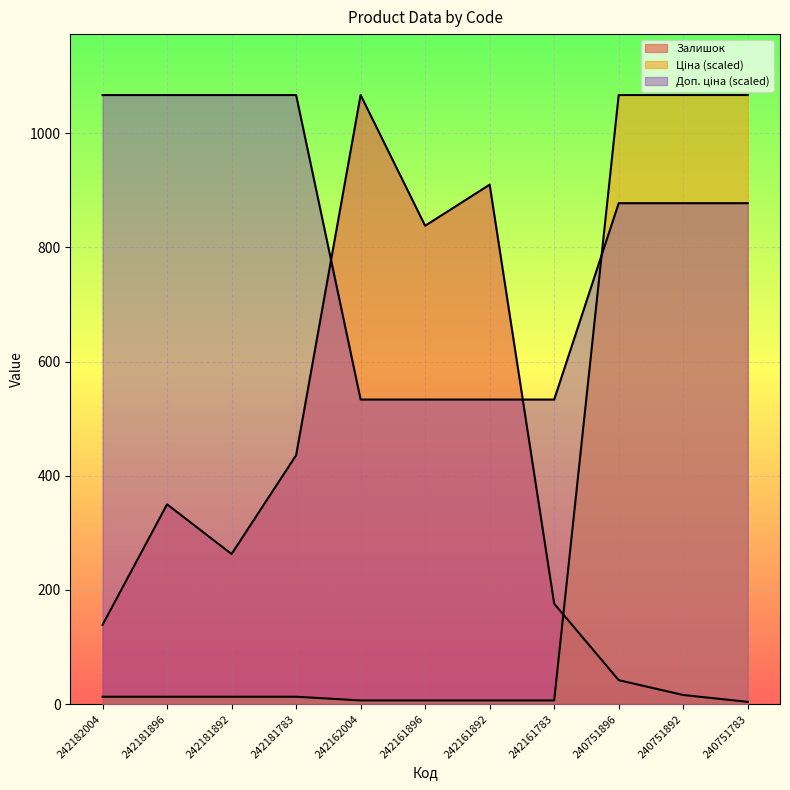

What is the difference between the Залишок values at 240751892 and 242181896?

334.0